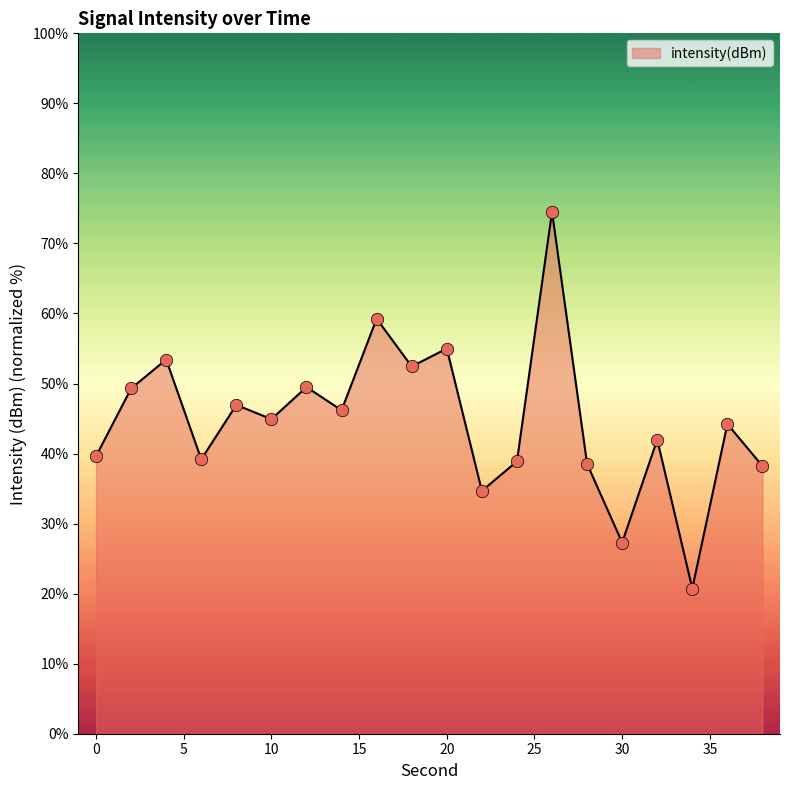

What is the difference between the maximum and minimum values?

53.8